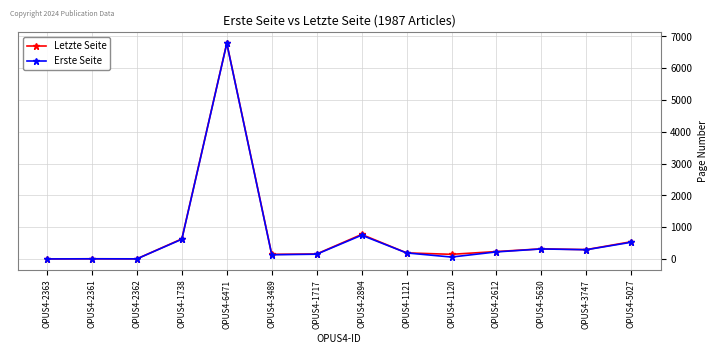

How many distinct data groups are displayed?

2